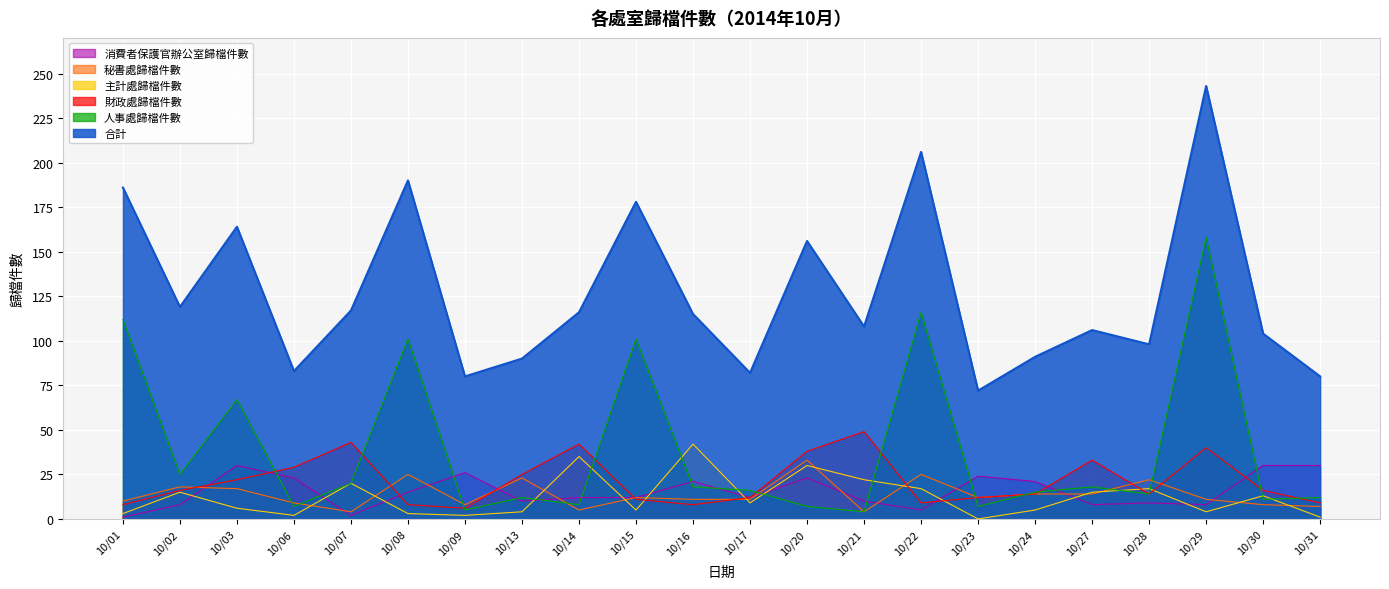

Which category has the highest value across all series?

10/29